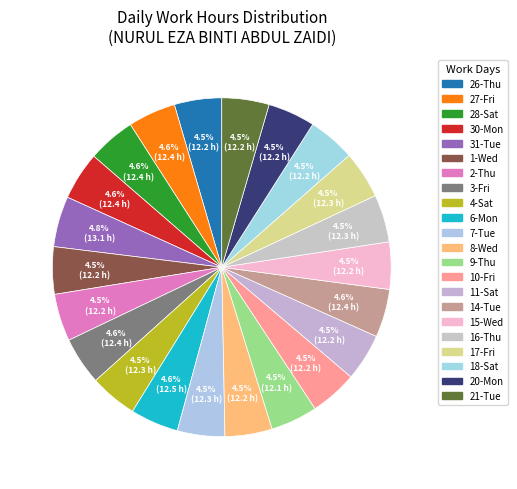

Count the number of slices in the pie.

22